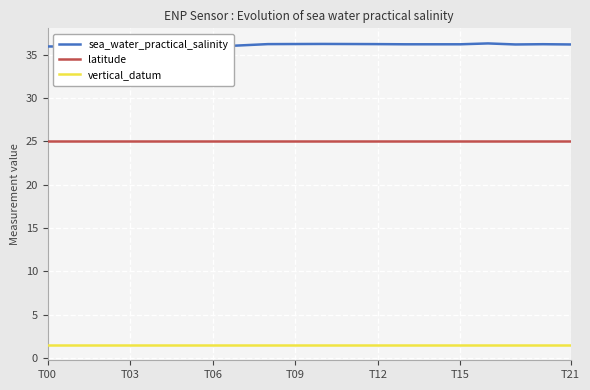

What are all the series names shown in the legend?

sea_water_practical_salinity, latitude, vertical_datum